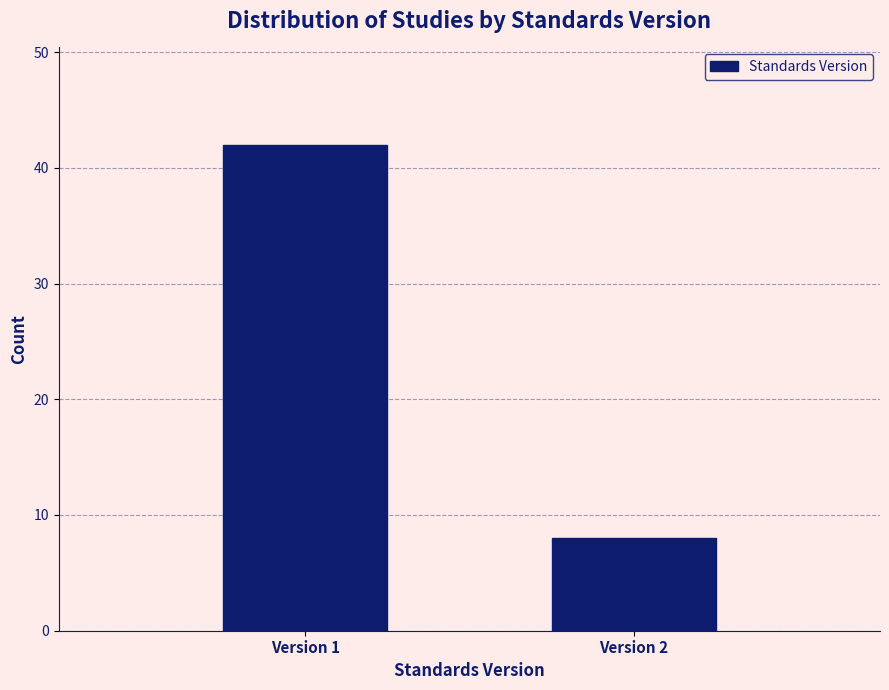

Reading left to right, list all the values displayed in this chart.

42	8